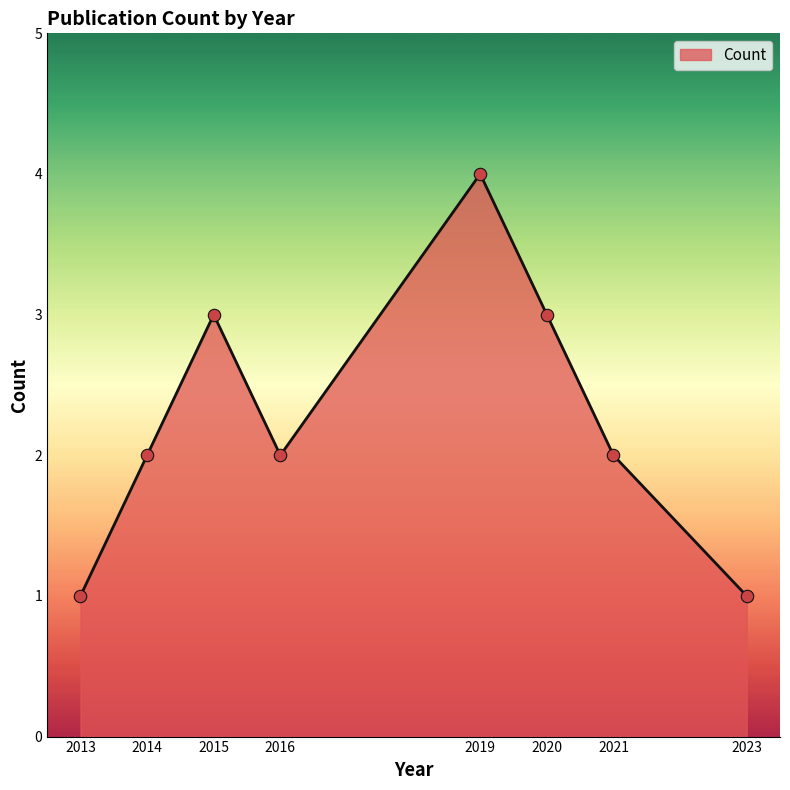

Between 2013 and 2015, which is larger?

2015